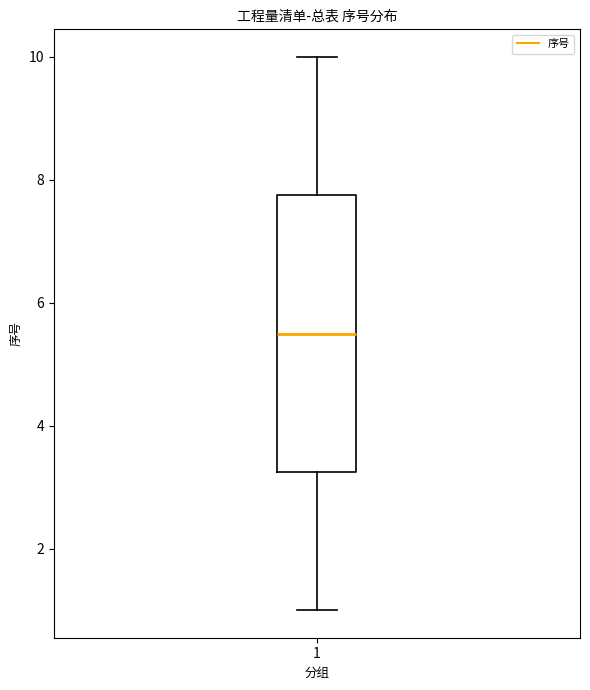

Transcribe this box plot: give where the median line is, the range the box spans, and where the two whiskers end, as read against the y-axis. The values are not printed on the chart, so give them approximately, as read against the axis.

median 5.6, box 3.2 to 7.8, whiskers 1.0 to 10.0